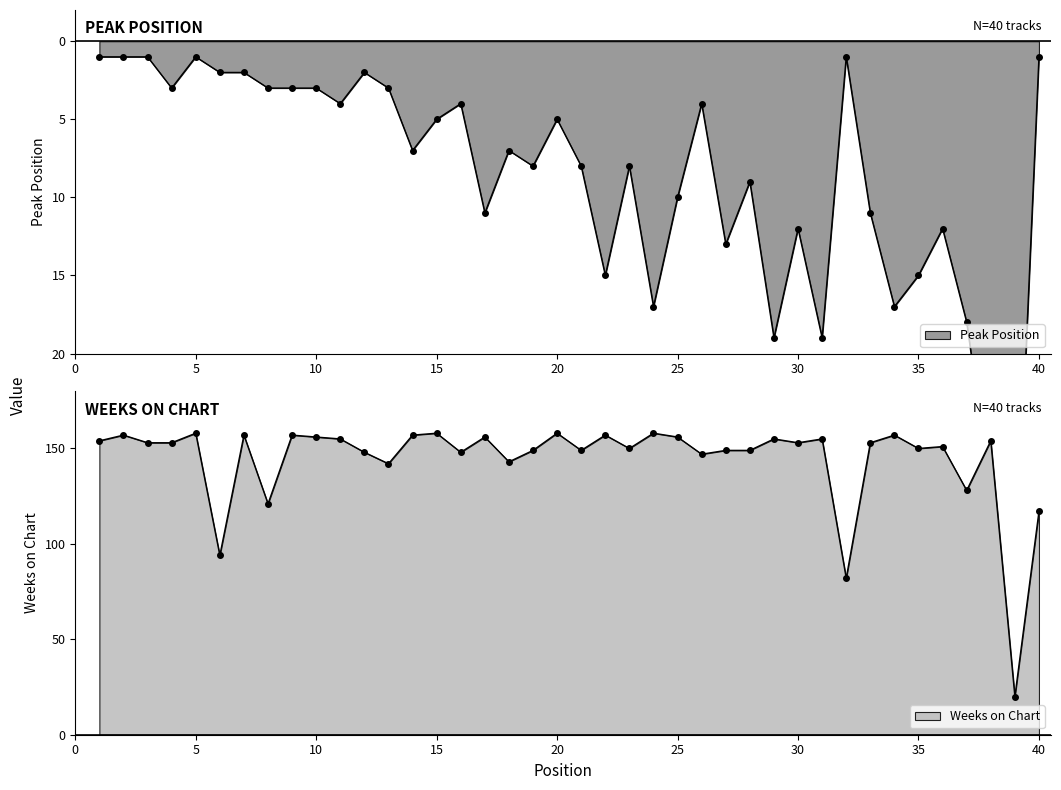

Where is the first local minimum for Weeks on Chart?

6